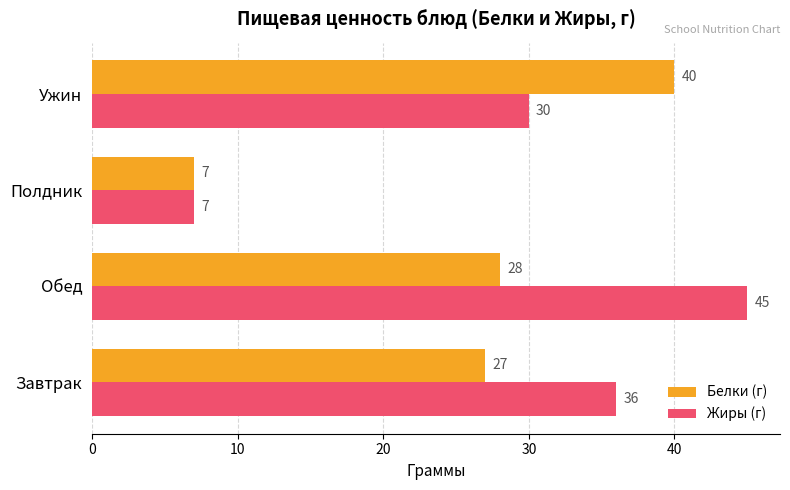

Rank the categories by Белки (г) value from highest to lowest.

Ужин, Обед, Завтрак, Полдник